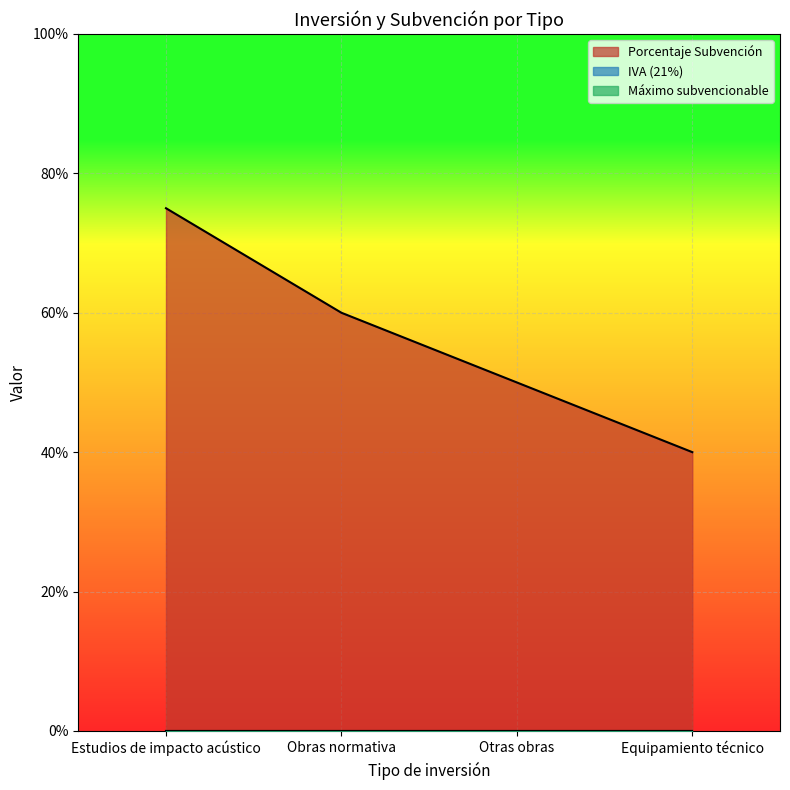

How many lines are shown in the chart?

3